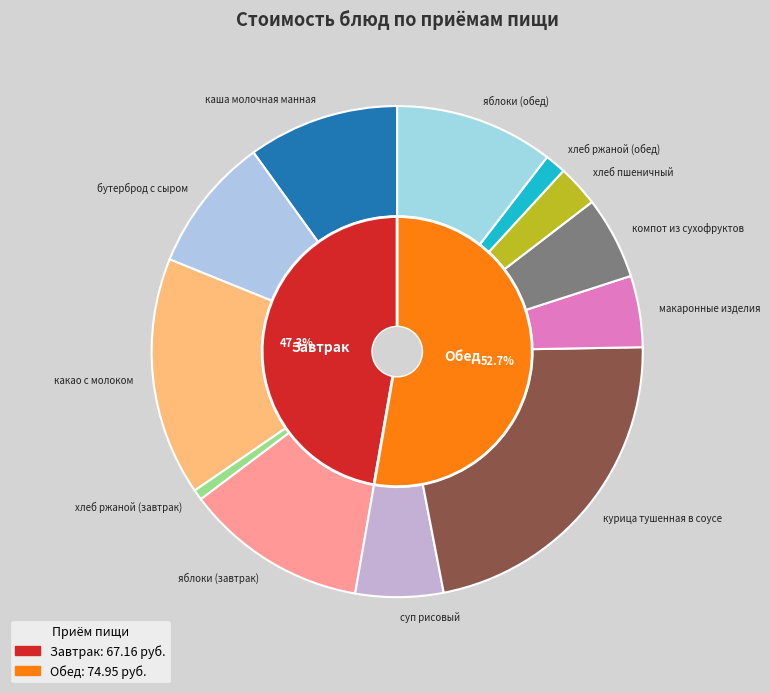

What percentage is the хлеб пшеничный slice, to the nearest percent?

3%